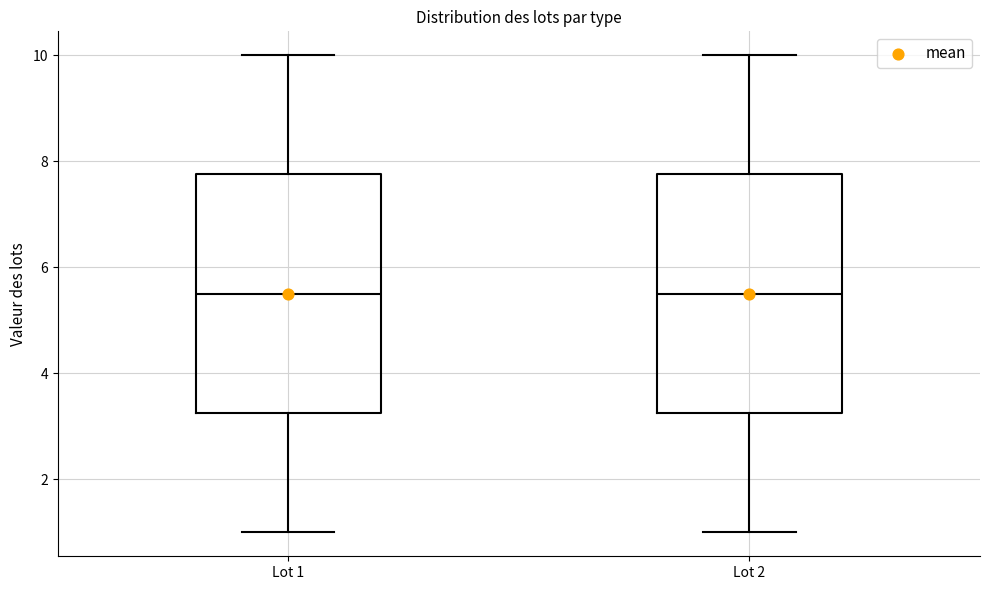

Reading left to right, read every box against the y-axis: the position of its median line, the range the box covers, and the ends of its whiskers. The values are not printed on the chart, so give them approximately, as read against the axis.

Lot 1: median 5.6, box 3.2 to 7.8, whiskers 1.0 to 10.0
Lot 2: median 5.6, box 3.2 to 7.8, whiskers 1.0 to 10.0